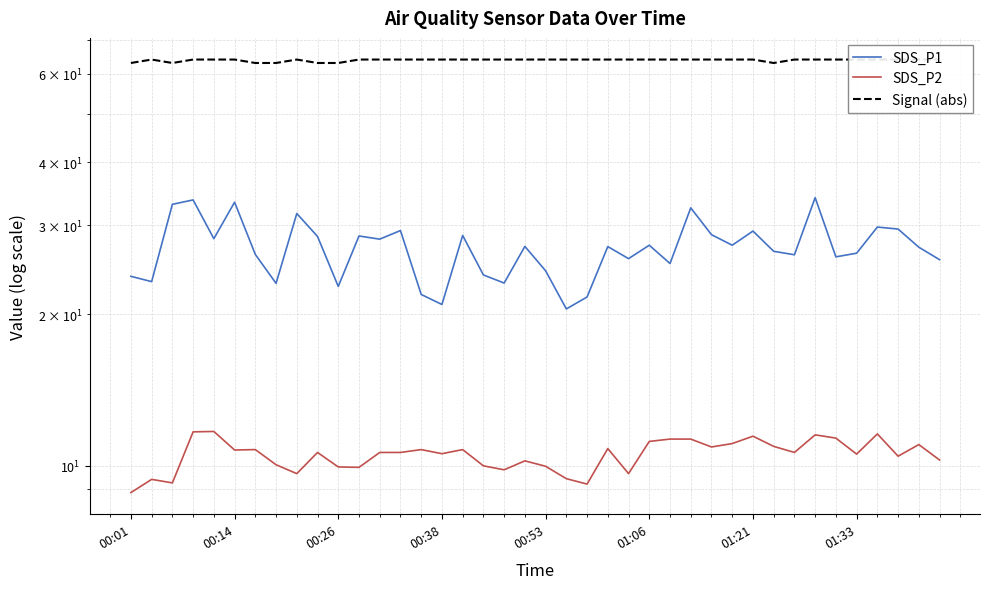

True or false: SDS_P2 and Signal (abs) intersect in this chart.

False